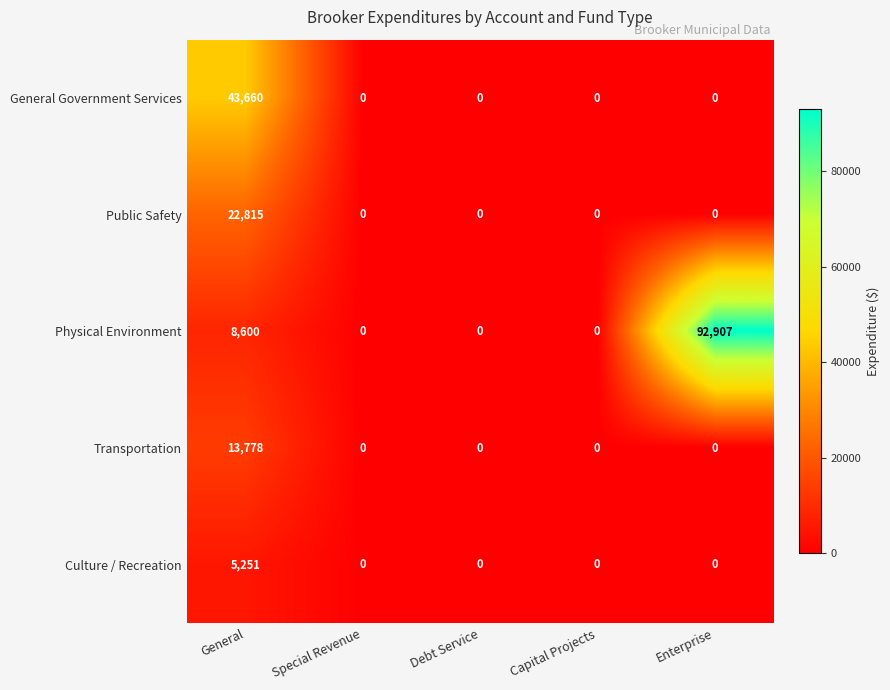

What is the average value of the Culture / Recreation series?

1050